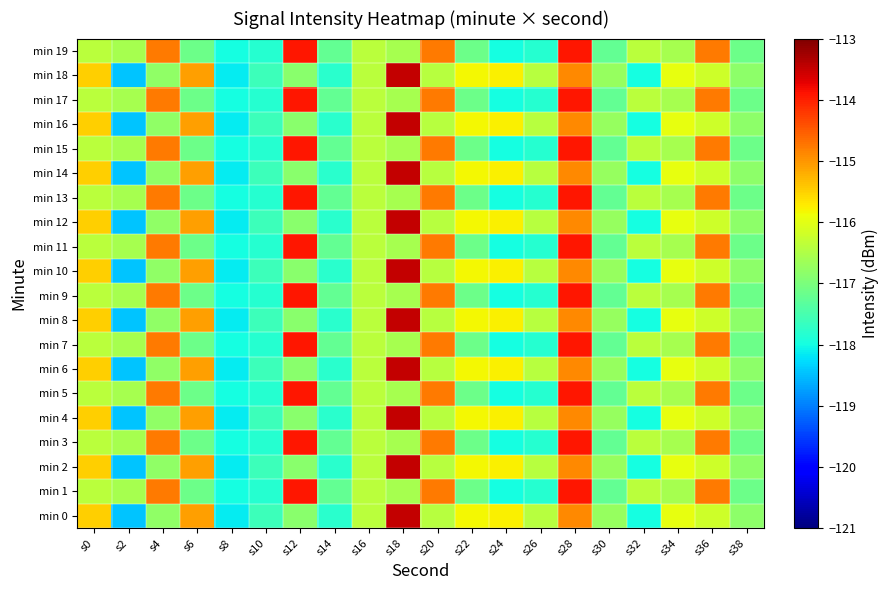

What is the difference between the highest and lowest values at s36?

1.4